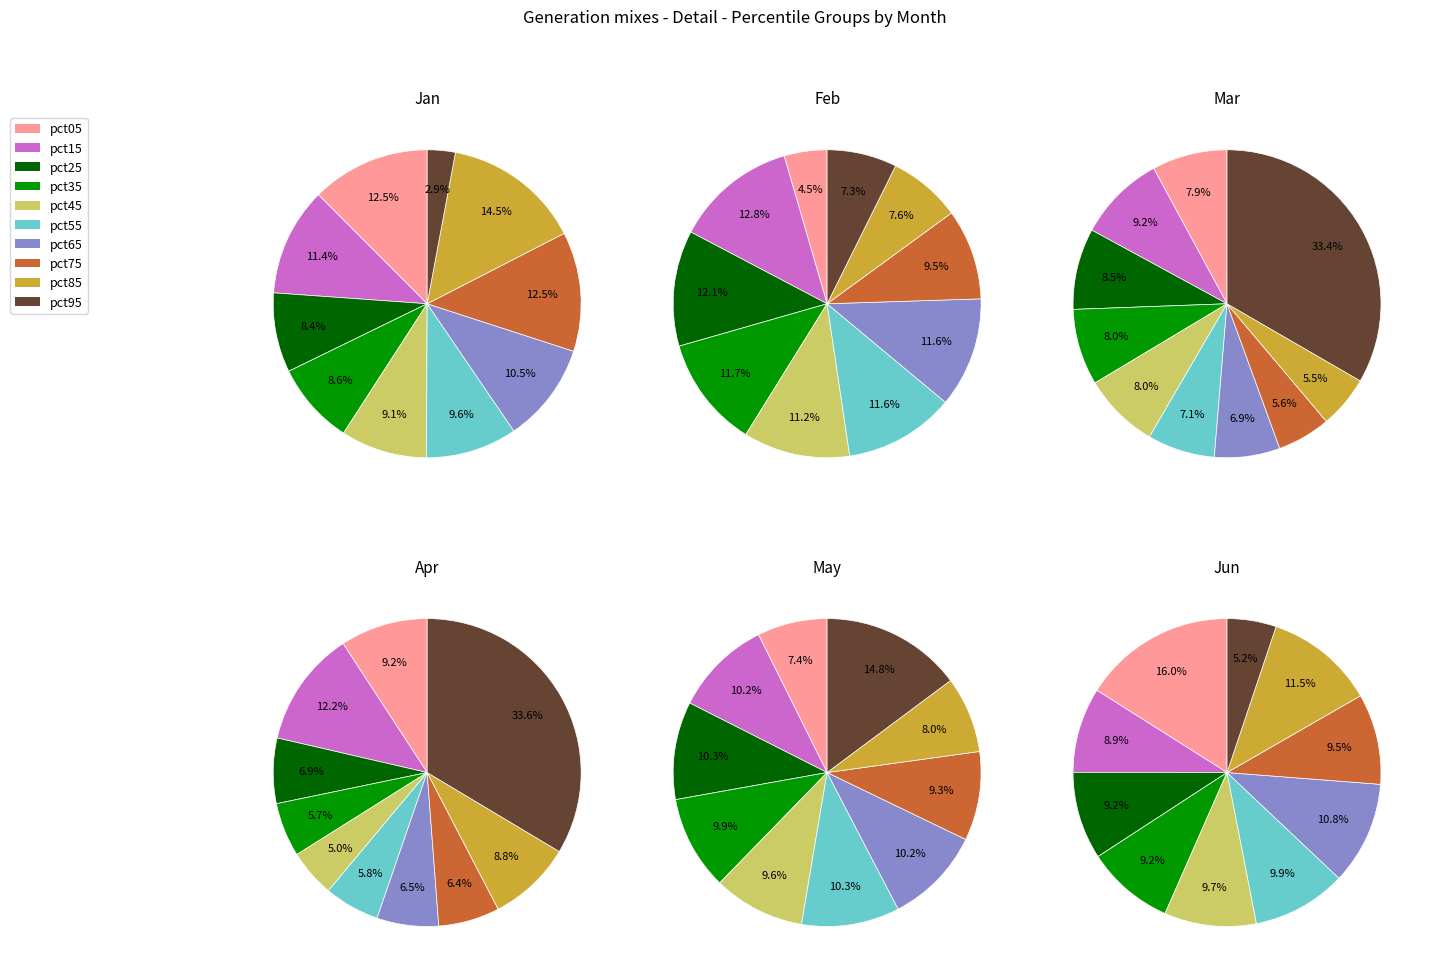

How many slices are in this pie chart?

10